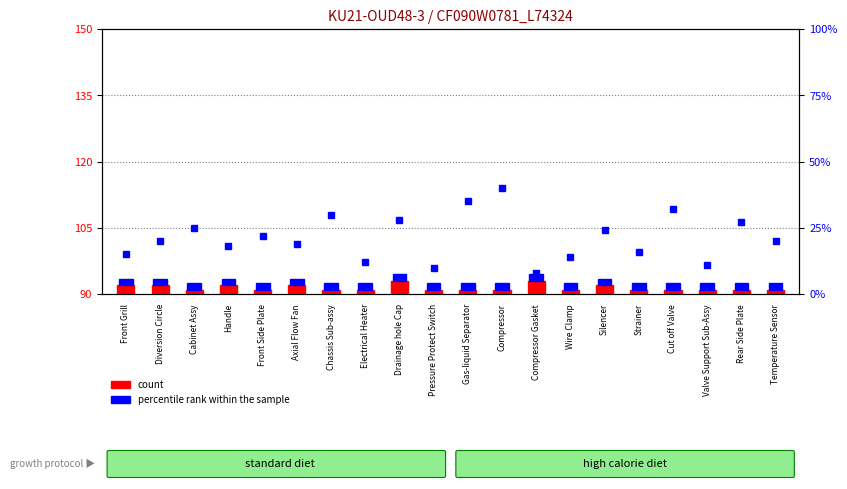

At which category does the chart reach its minimum across all series?

Cabinet Assy